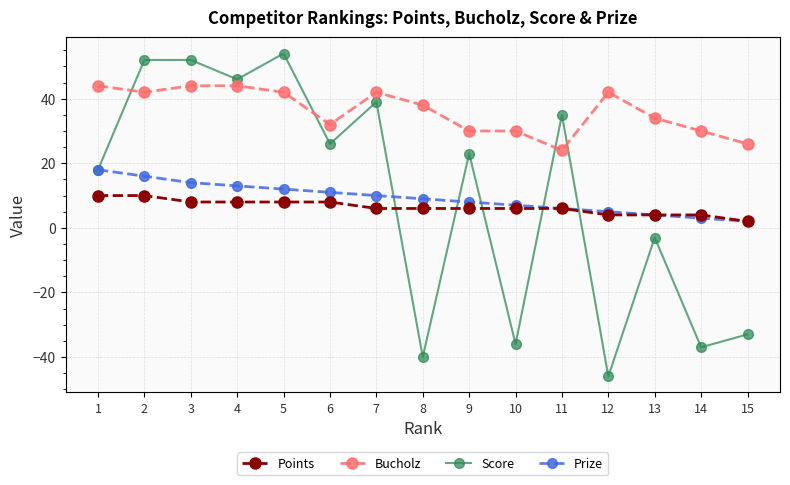

Is the value of Prize at 1 greater than the value of Bucholz at 3?

No